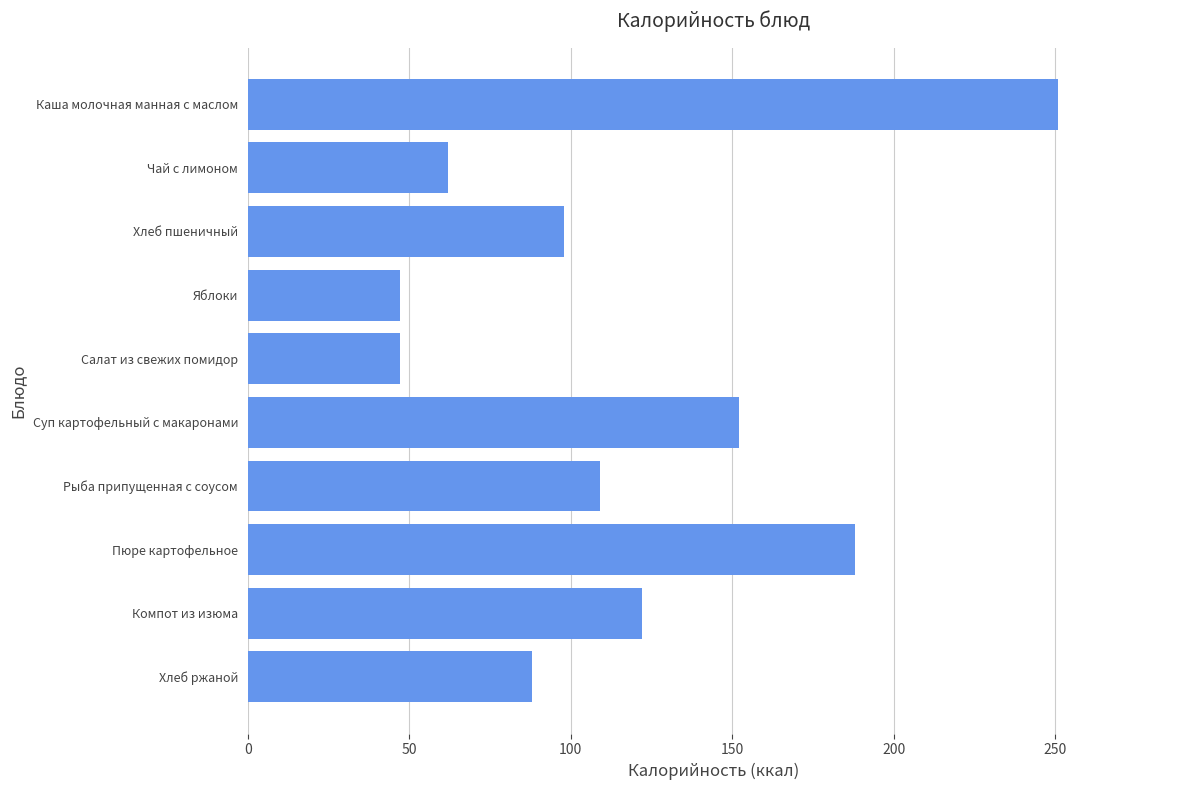

What is the difference between the maximum and minimum values?

204